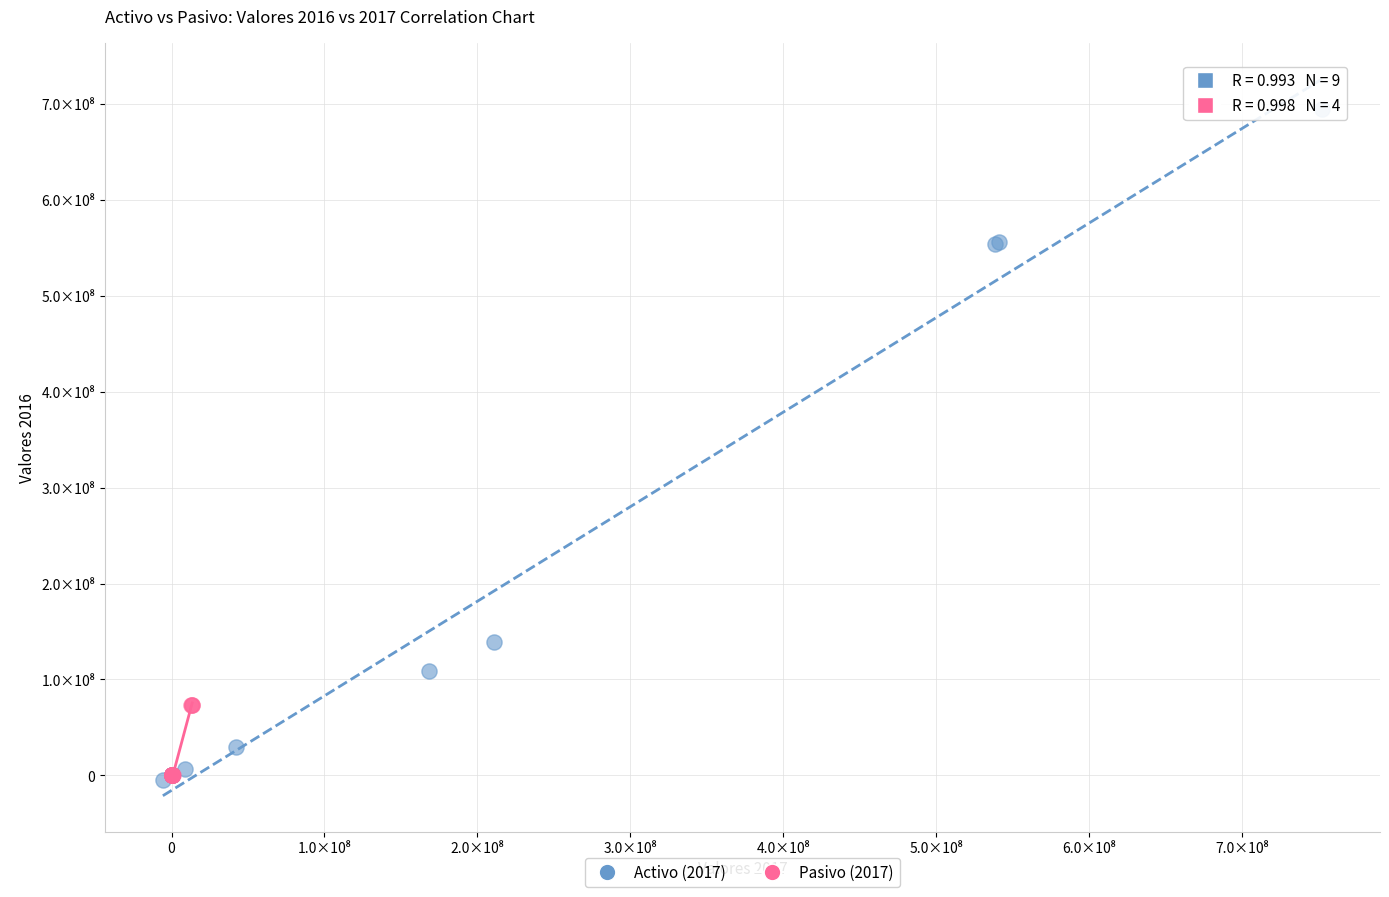

Which series contains the highest Y value?

Activo (2017)